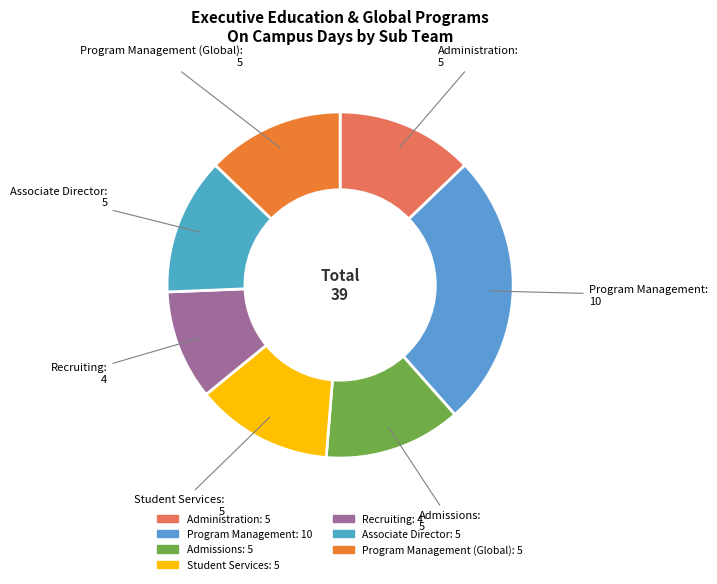

Count the number of slices in the pie.

7